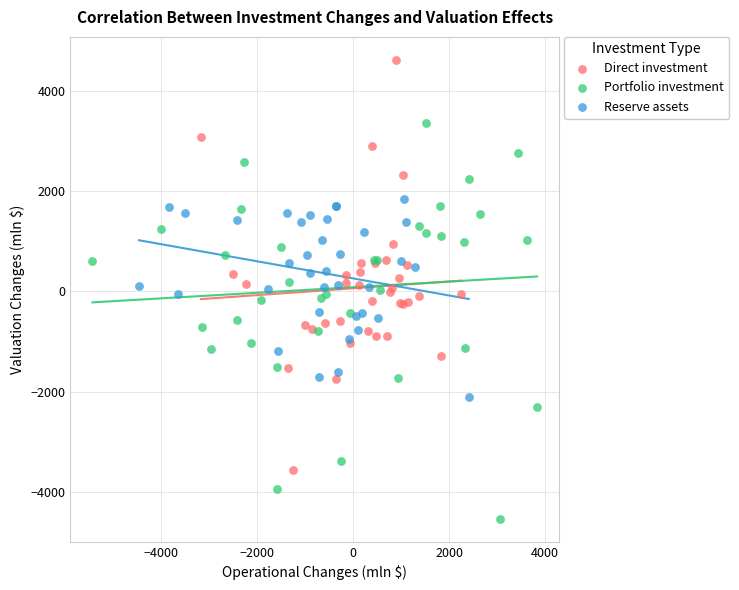

Which series has the largest Y range (max minus min)?

Direct investment